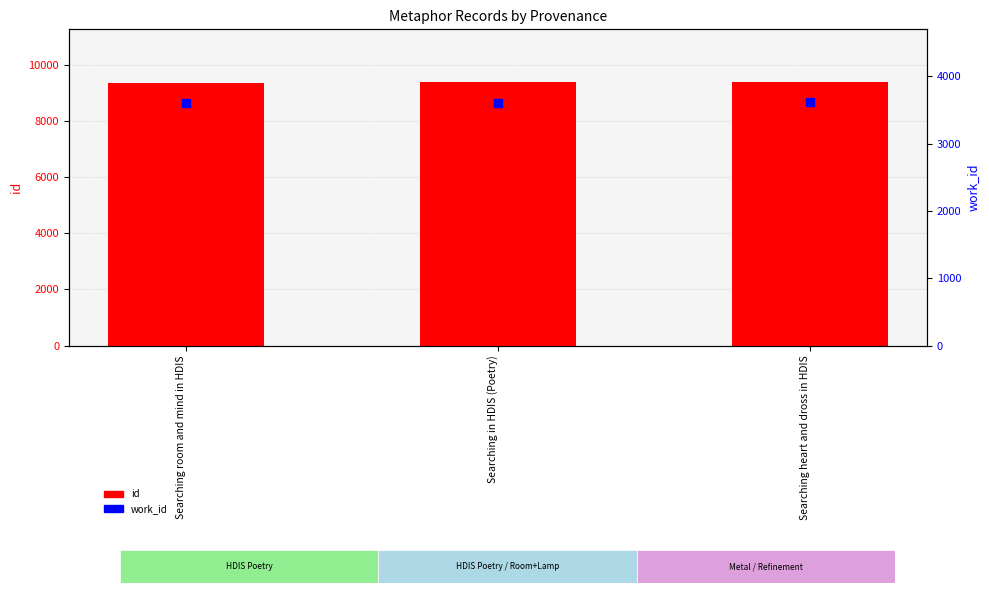

Which series contains the highest Y value?

id